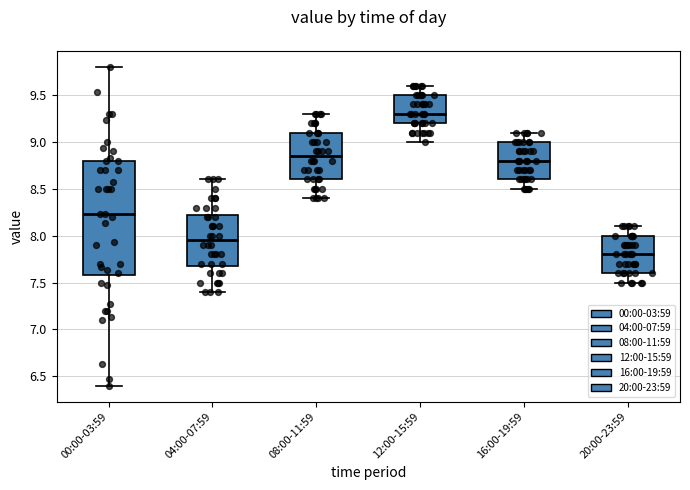

Which box's median line is the highest?

12:00-15:59